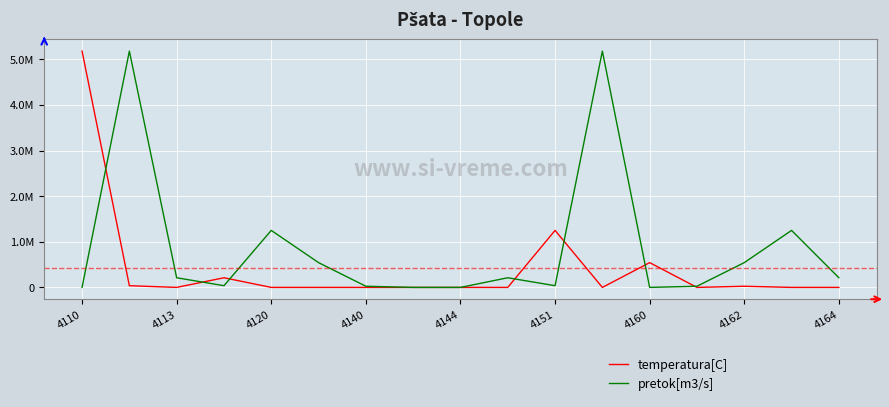

Where is temperatura[C] nearest to the value 2589290?

4151